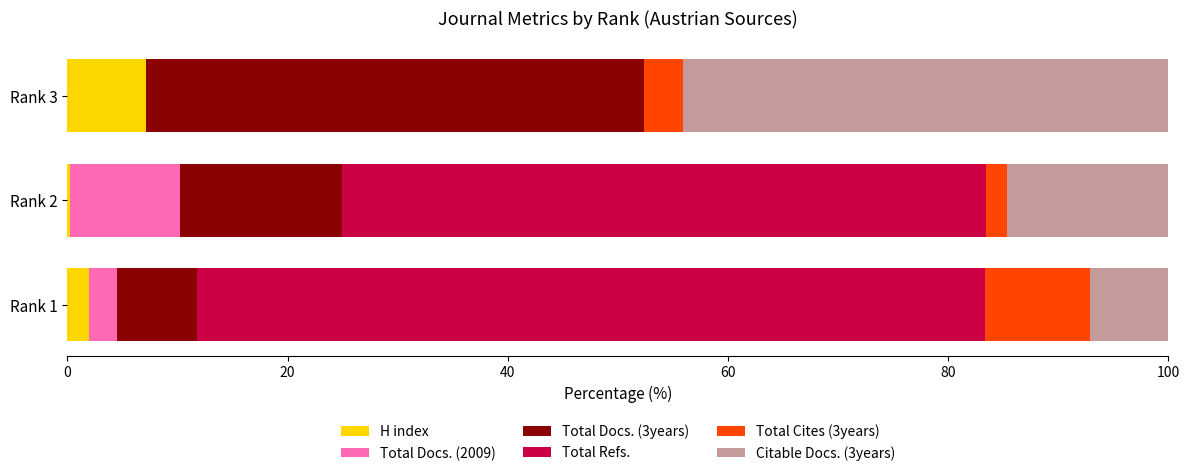

What is the total value across all series at Rank 3?

100.0